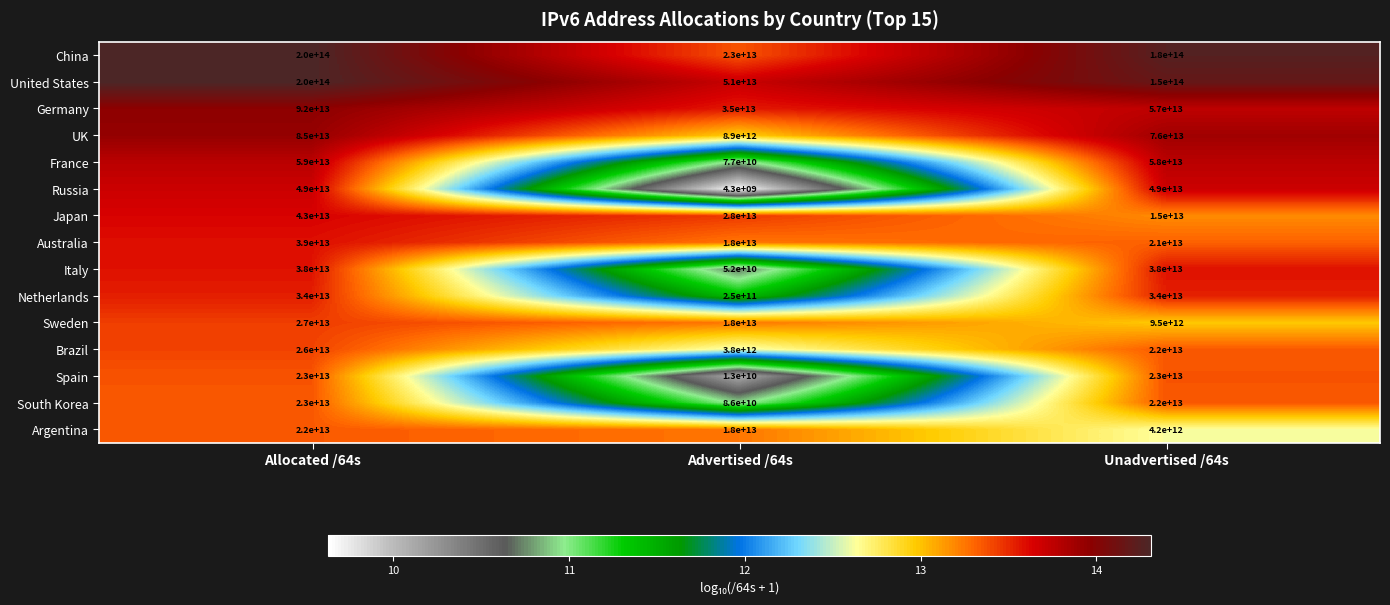

At which label is South Korea closest to 11543000000000?

Unadvertised /64s